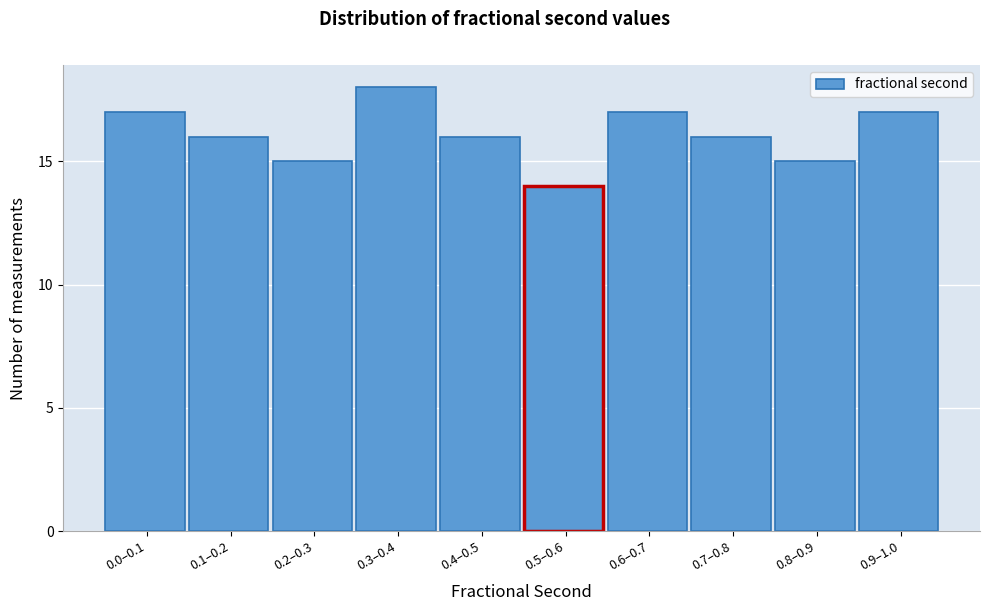

Reading left to right, list all the values displayed in this chart.

17	16	15	18	16	14	17	16	15	17